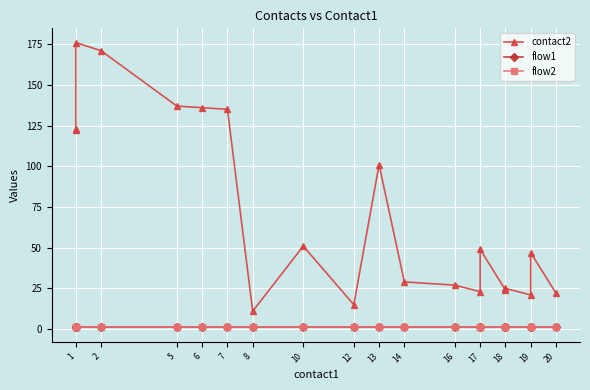

The value of flow2 at 7 is 0. True or false?

False